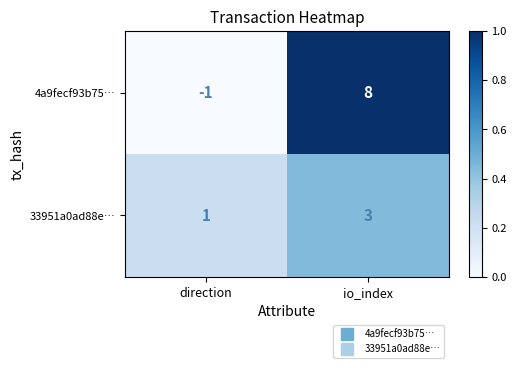

List the series in order of their overall mean, lowest first.

33951a0ad88e…, 4a9fecf93b75…